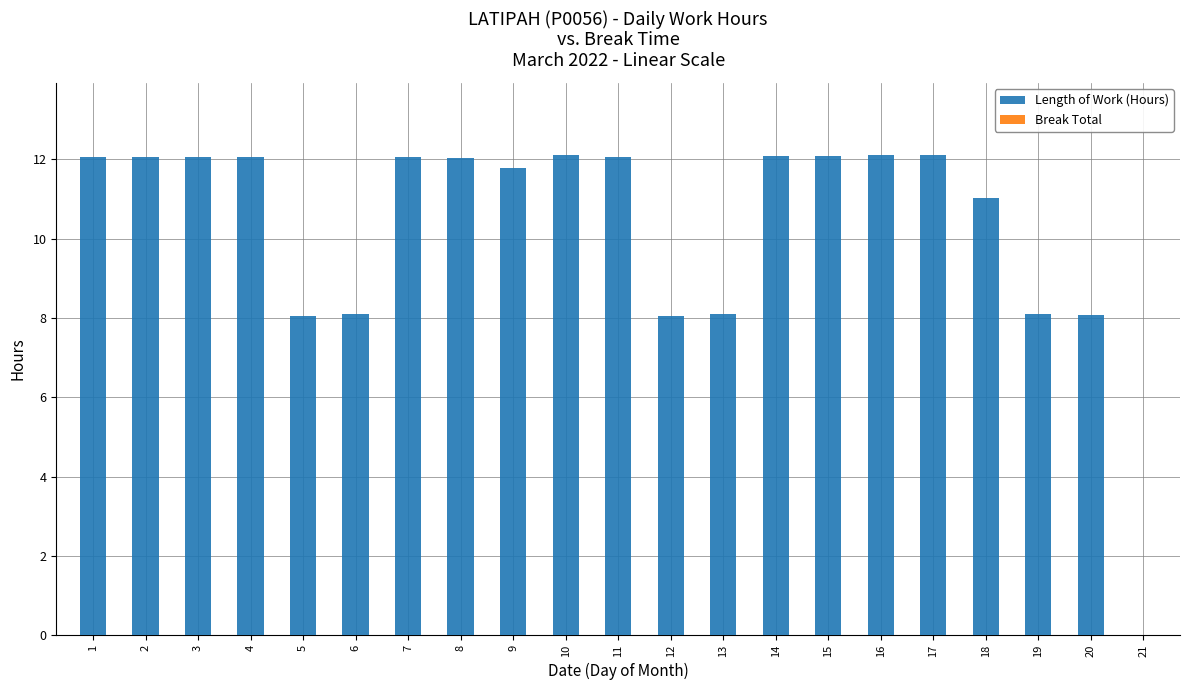

The value at 10 is 20.6. True or false?

False